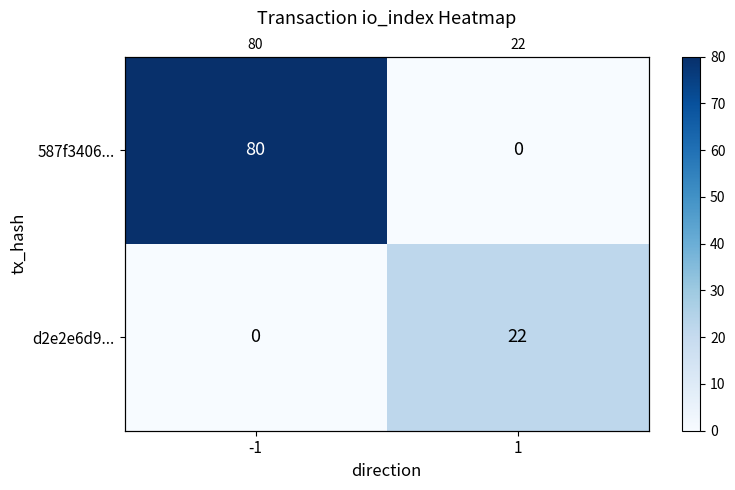

What is the highest value of the d2e2e6d9... series?

22